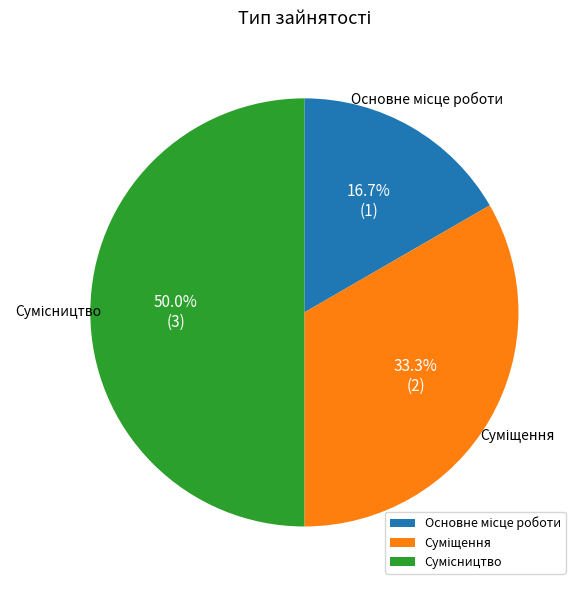

Count the number of slices in the pie.

3